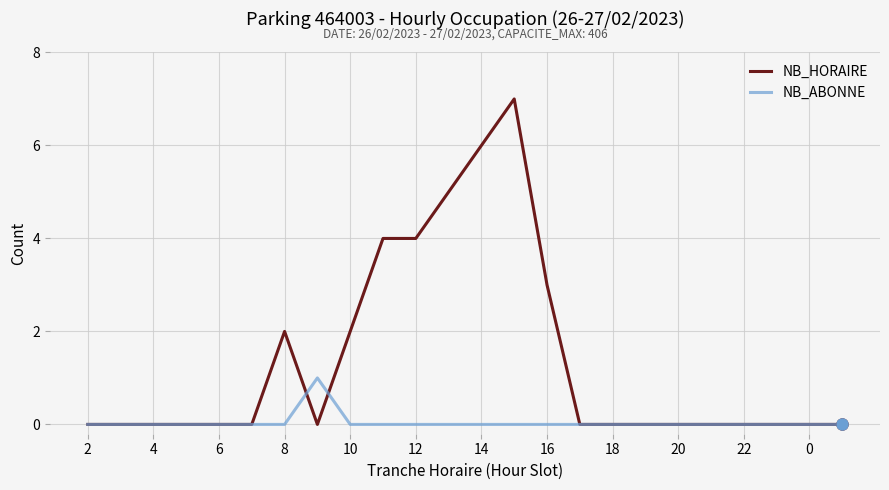

What is the average value of the NB_HORAIRE series?

1